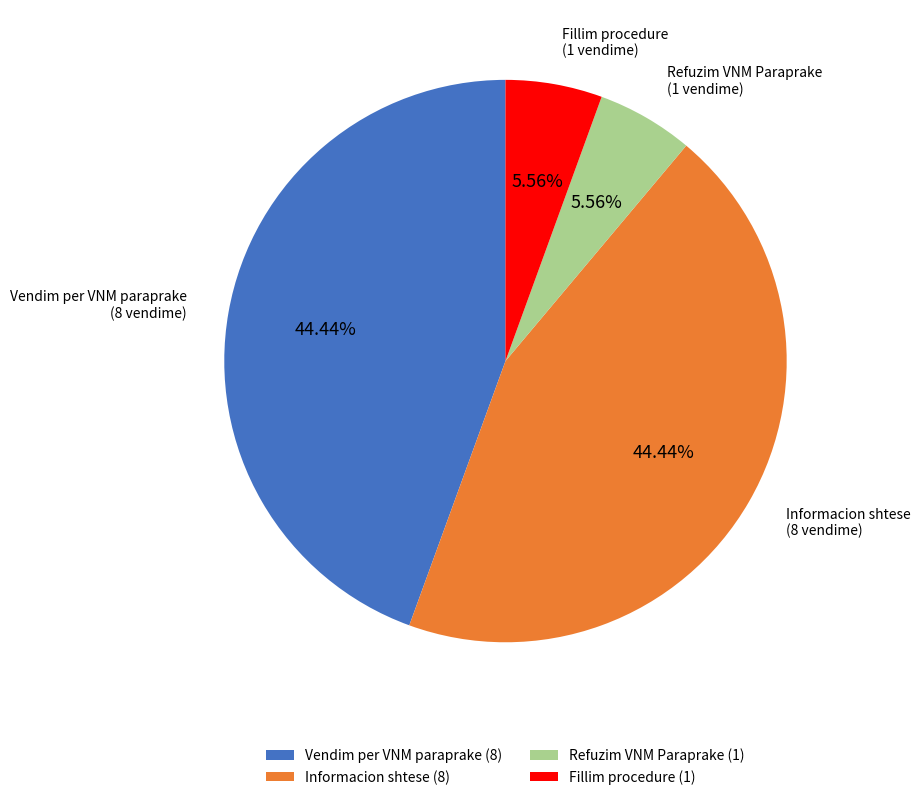

To the nearest percent, what portion does Vendim per VNM paraprake represent?

44%